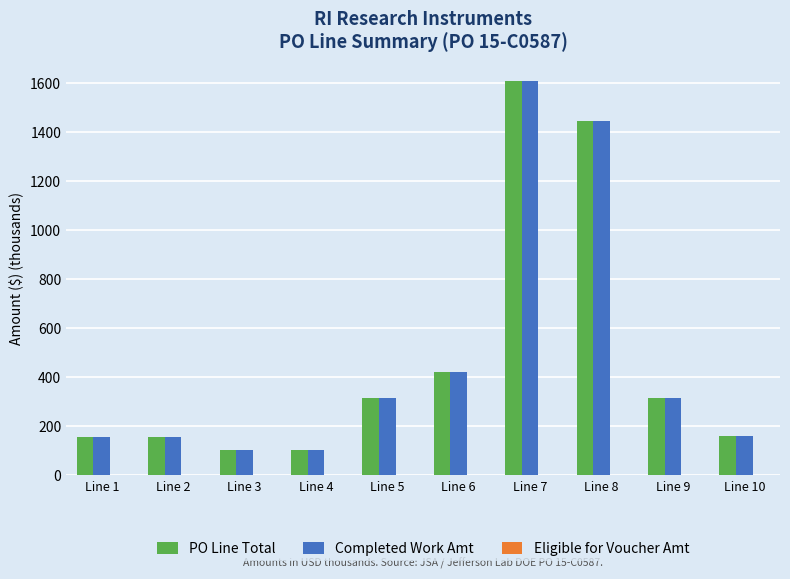

At which category is the sum across all series the highest?

Line 7